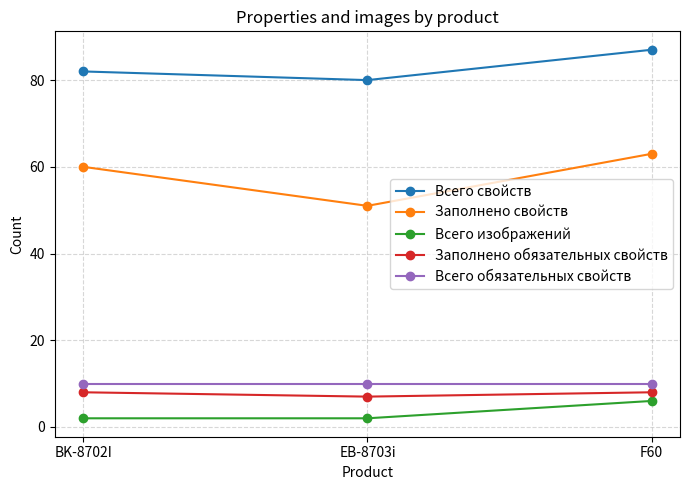

How many Заполнено свойств values are between 51 and 63?

3